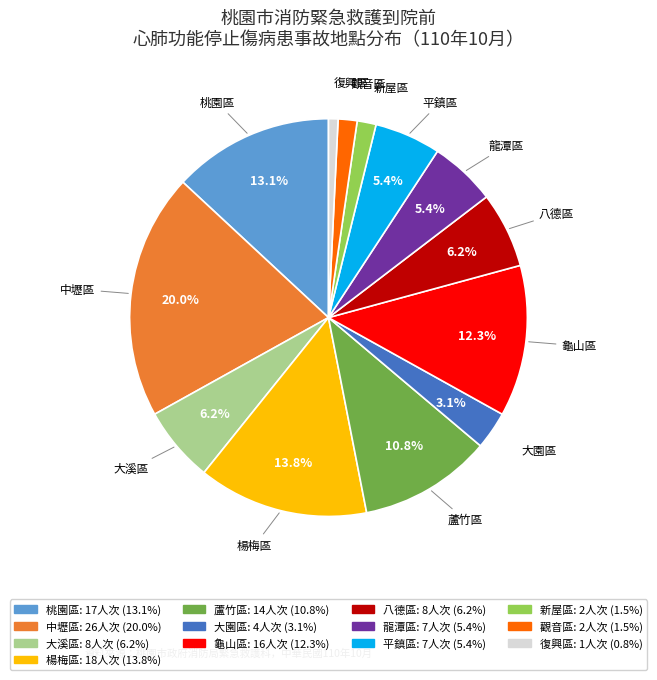

To the nearest percent, what portion does 八德區 represent?

6%